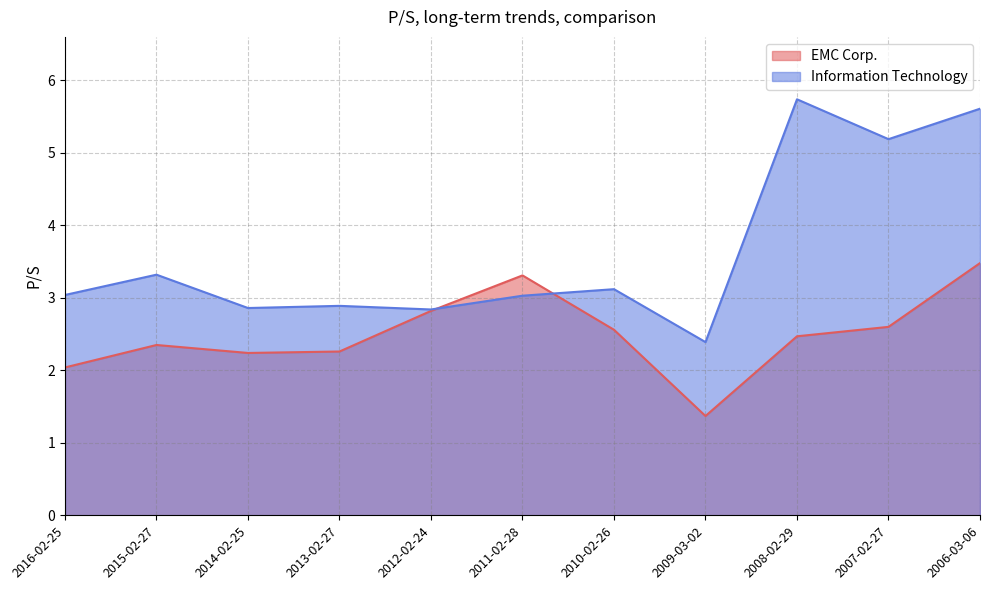

True or false: EMC Corp. and Information Technology intersect in this chart.

True